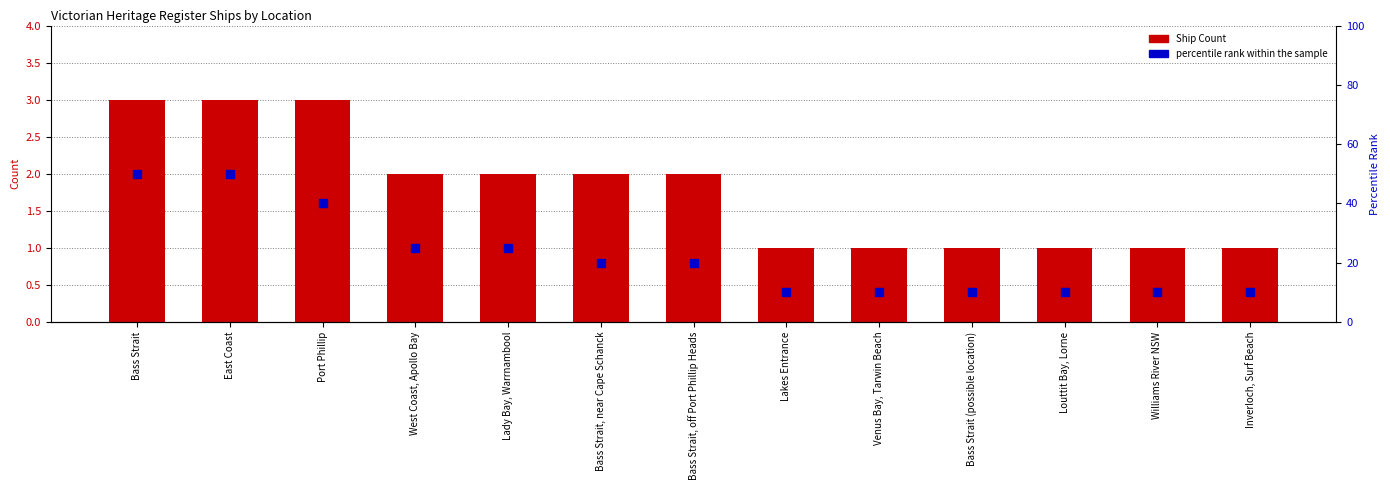

What is the total value across all series at Bass Strait?

53